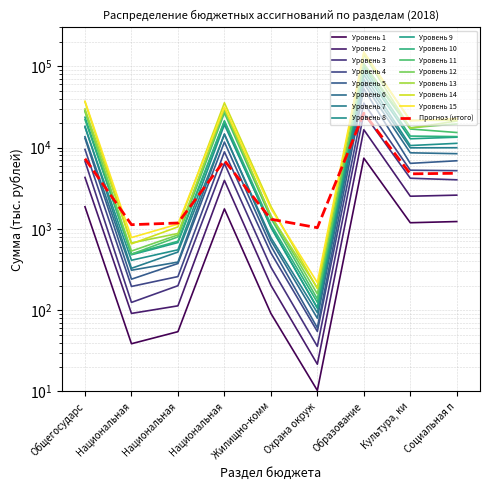

List the labels in order of value, largest first.

Образование, Общегосударственные вопросы, Национальная экономика, Социальная политика, Культура, кинематография, Жилищно-коммунальное хозяйство, Национальная безопасность, Национальная оборона, Охрана окружающей среды